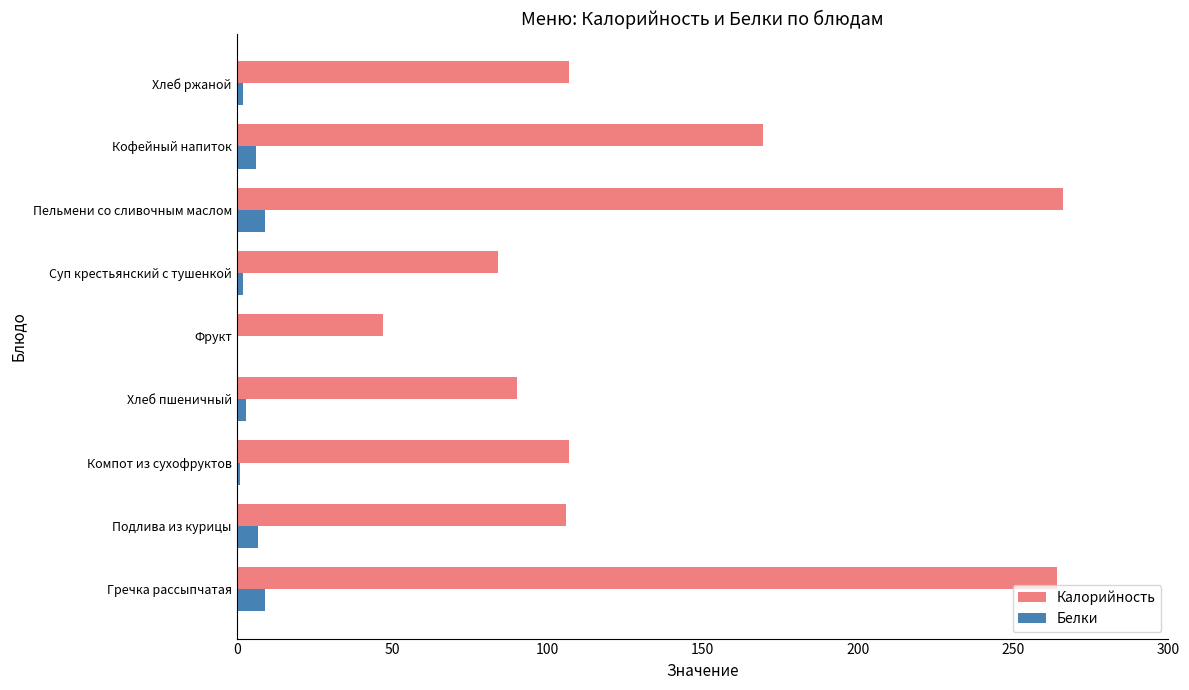

True or false: Калорийность has a value of 70.3 at Фрукт.

False